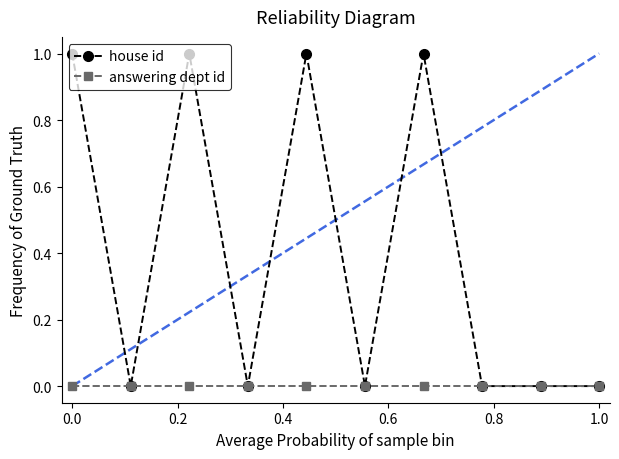

List the series in order of their peak value, highest first.

house id, answering dept id